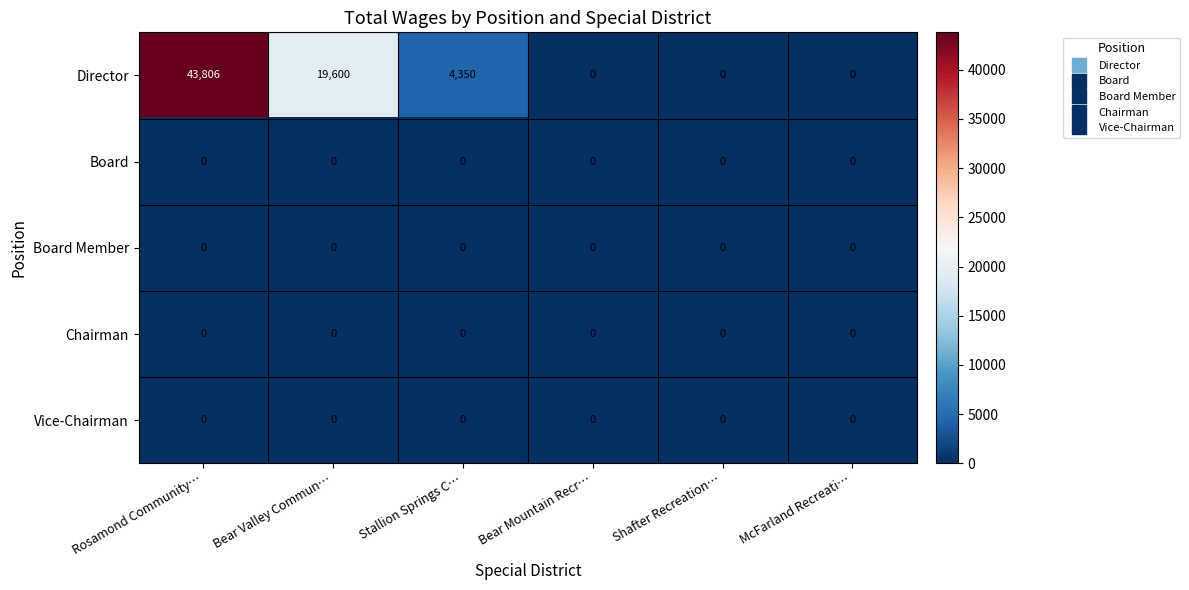

Which label corresponds to the largest value in the chart?

Rosamond Community…